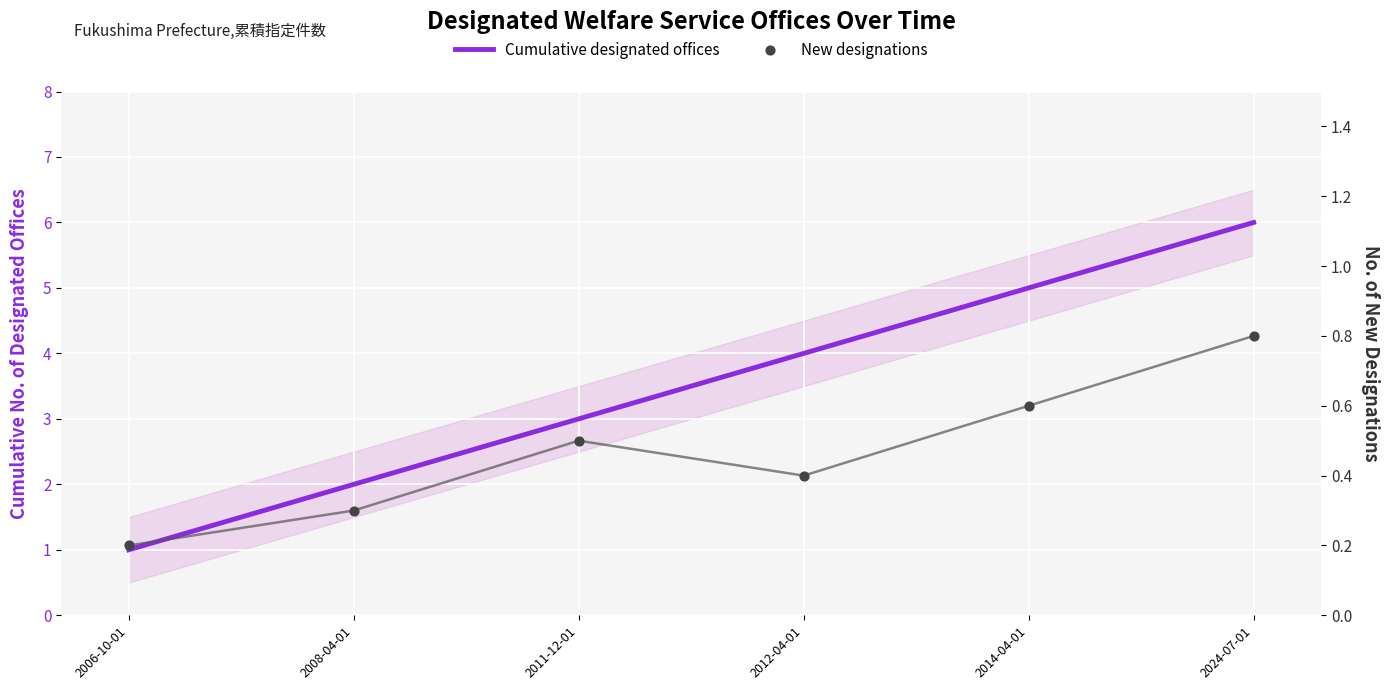

Which series has the largest total across all categories?

Cumulative designated offices